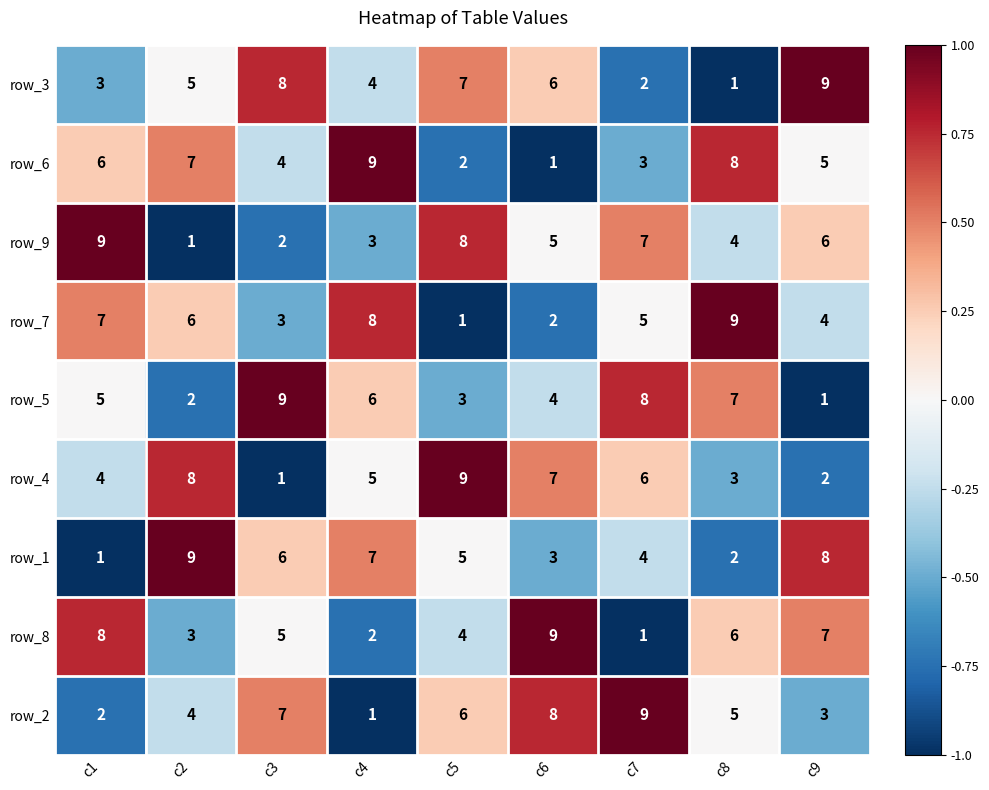

The row_6 series shows 3 at c2. True or false?

False